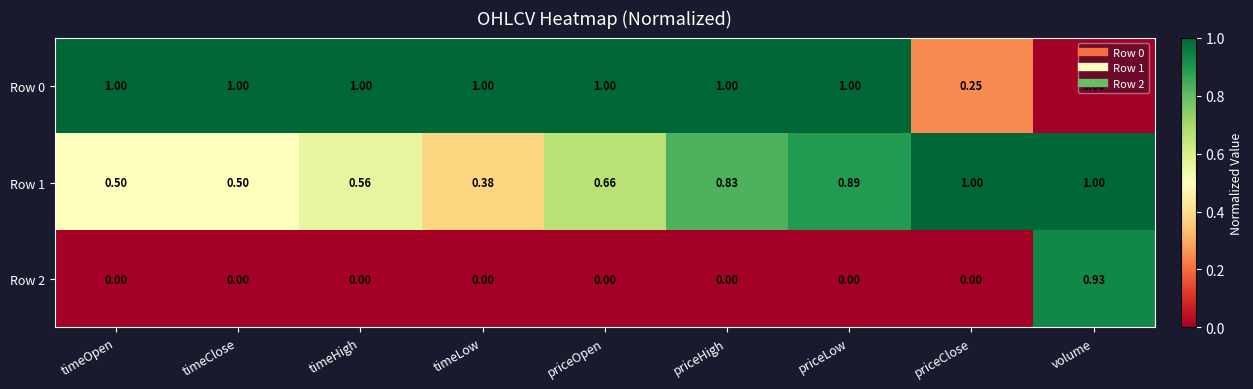

Where is Row 1 nearest to the value 0?

timeLow